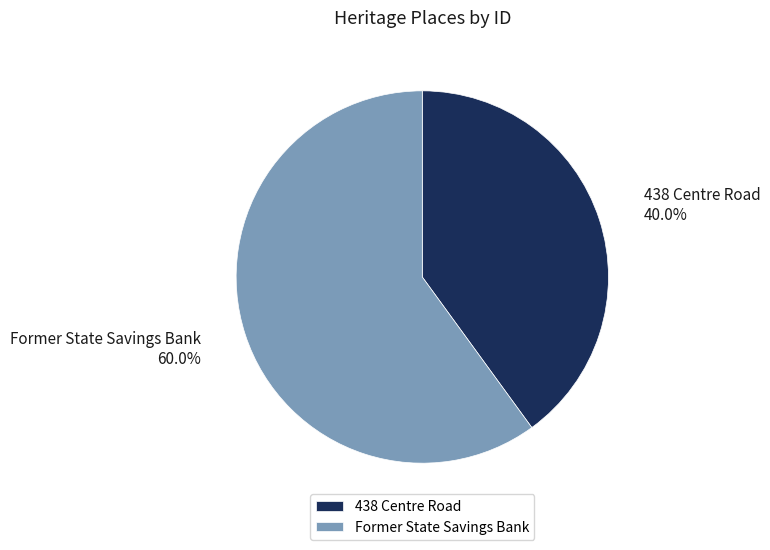

How many segments does this pie chart have?

2